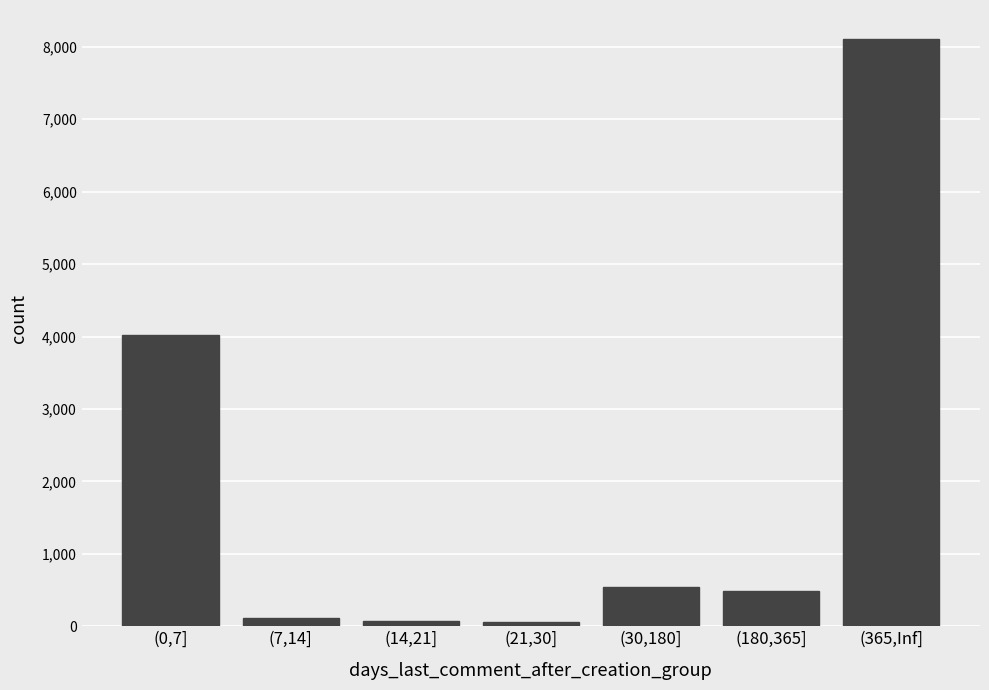

What is the ratio of the value at (365,Inf] to the value at (0,7]?

2.0